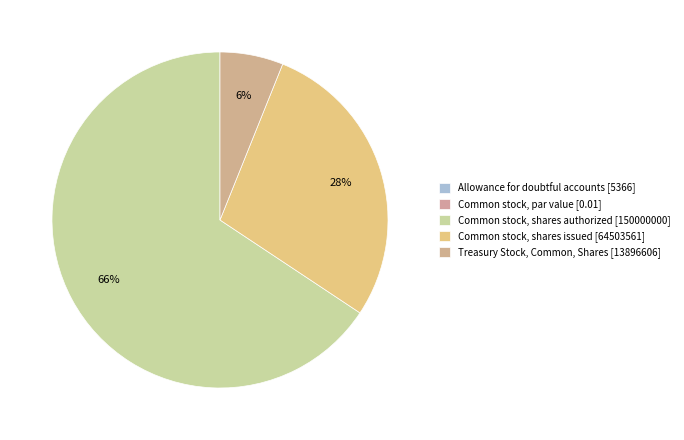

The Treasury Stock, Common, Shares slice represents 20% of the pie. True or false?

False